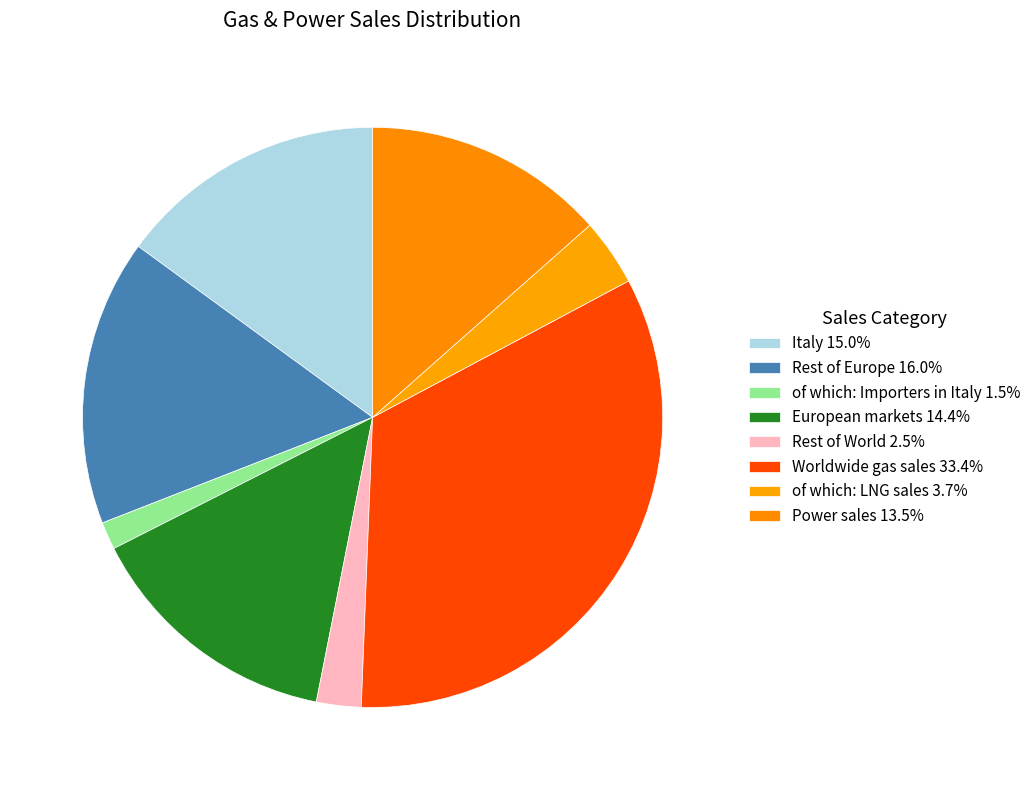

Which category has the smallest portion of the pie?

of which: Importers in Italy